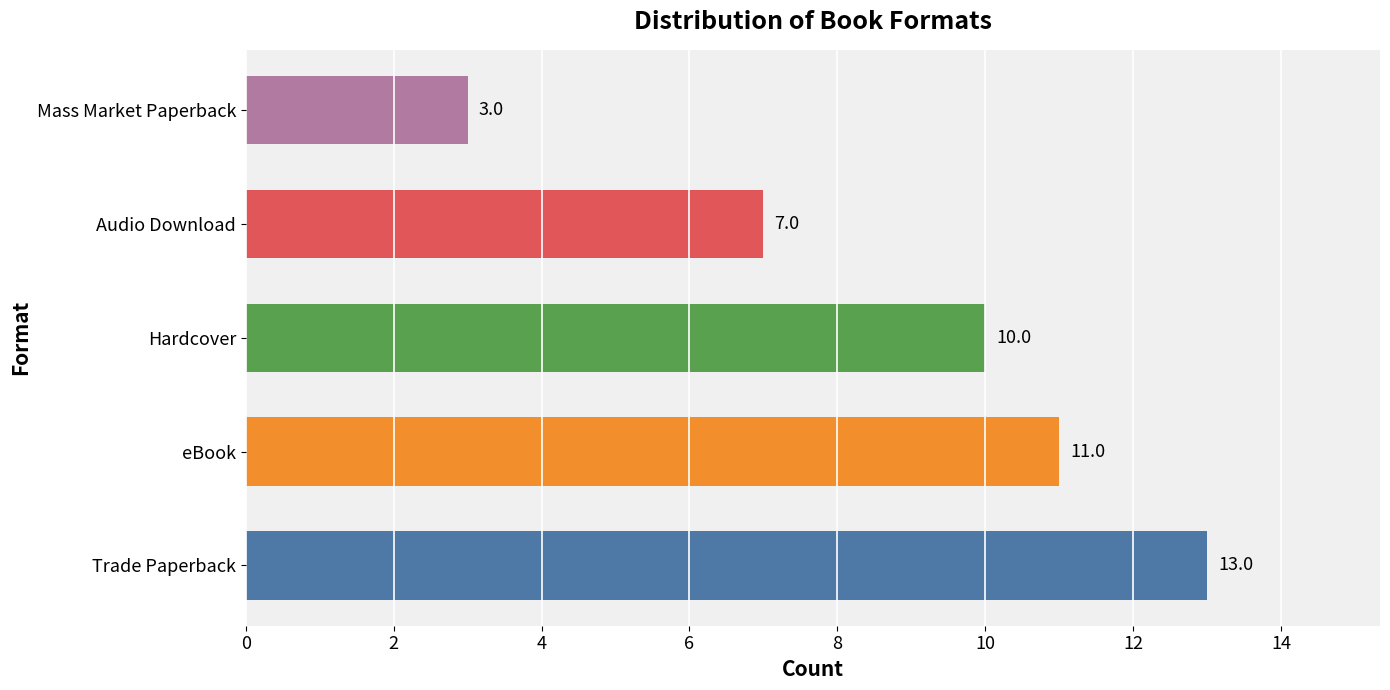

List the labels in order of value, largest first.

Trade Paperback, eBook, Hardcover, Audio Download, Mass Market Paperback